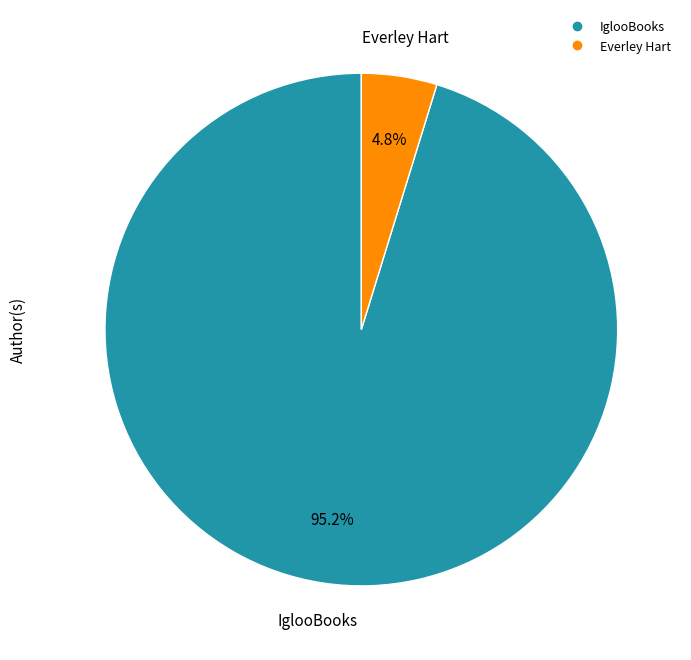

To the nearest percent, what portion does Everley Hart represent?

5%